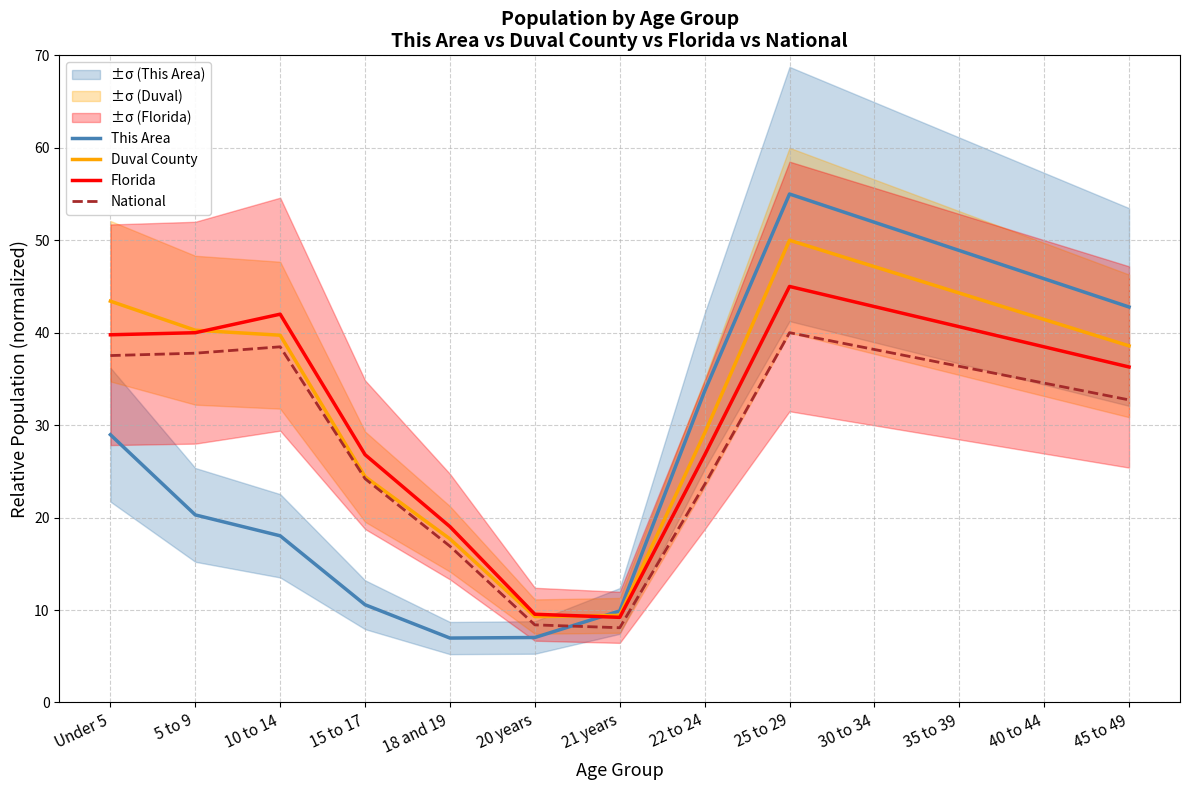

What is the minimum value shown in the chart?

7.0